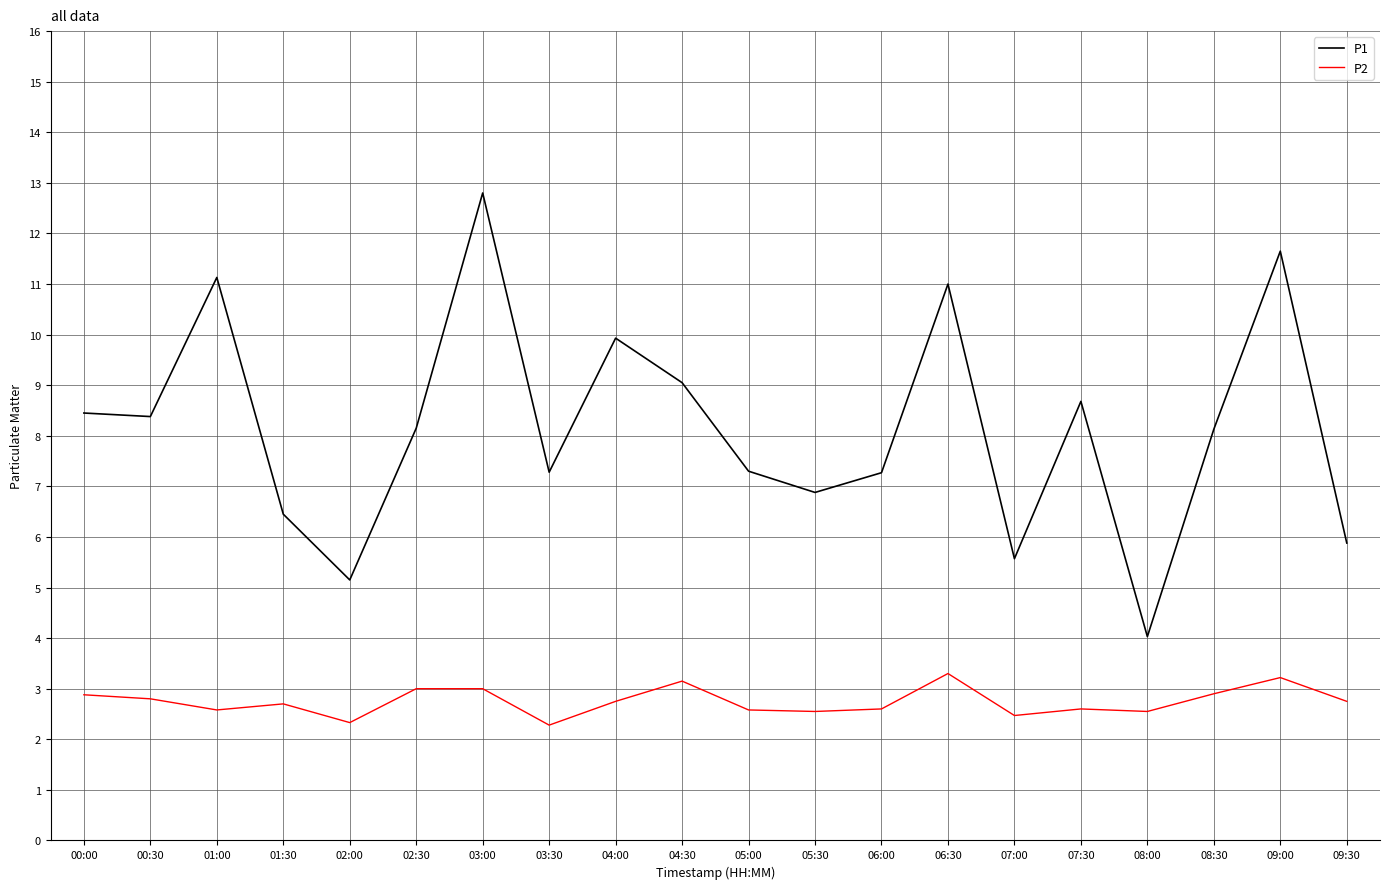

At which category is the sum across all series the highest?

03:00